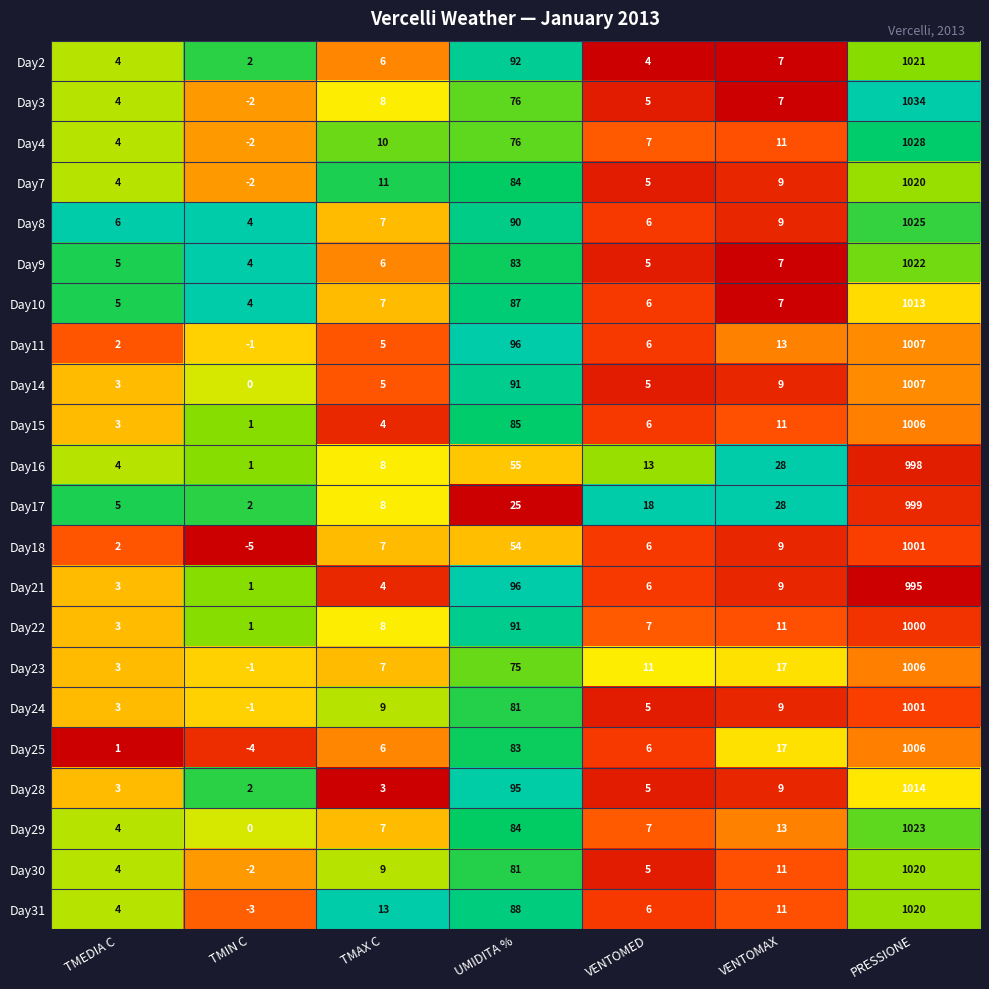

At which label does Day16 reach its peak?

PRESSIONE